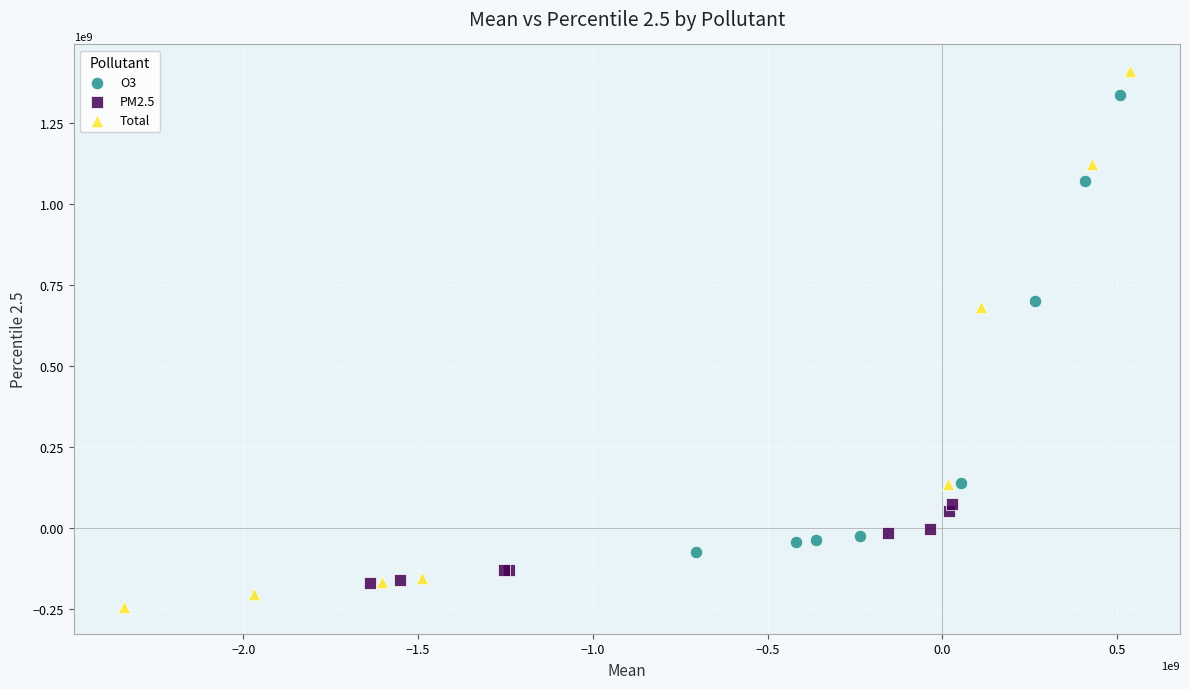

Which series has the largest Y range (max minus min)?

Total